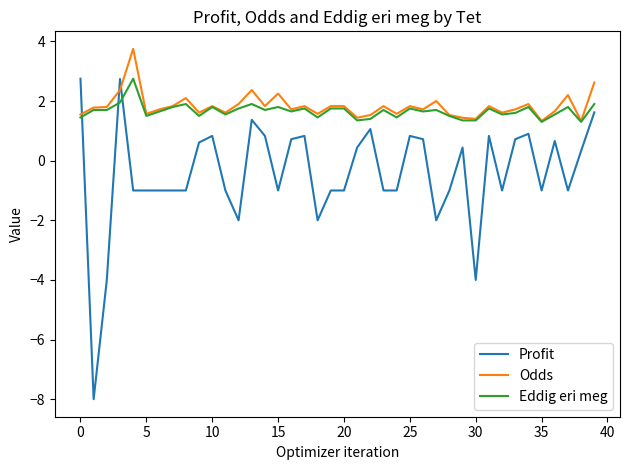

How many intersections are there between Eddig eri meg and Profit?

3